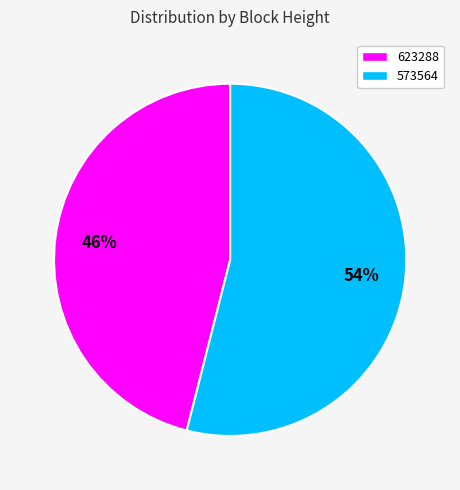

Combined, do 623288 and 573564 account for over 50%?

Yes